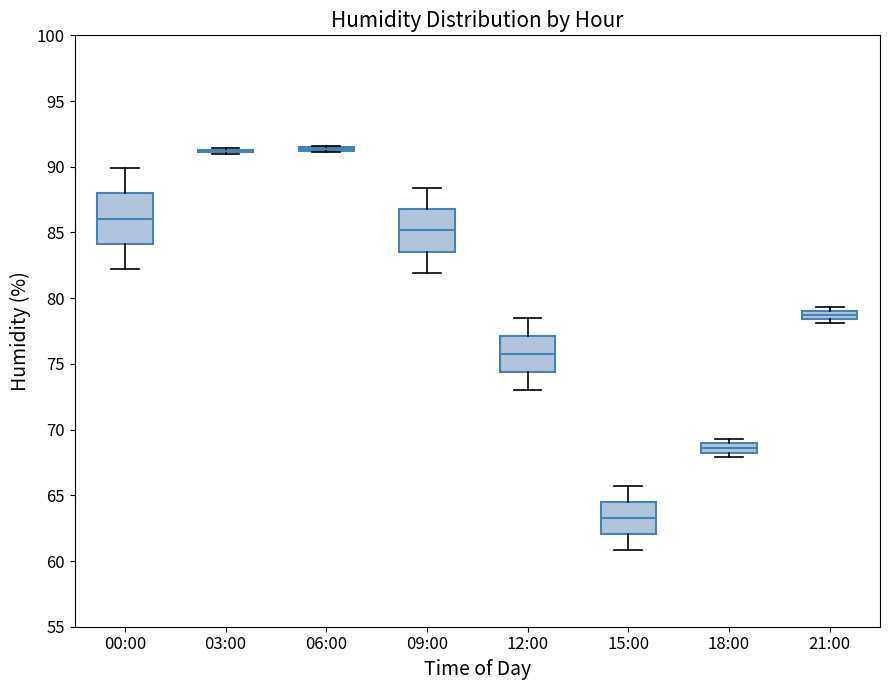

Where does the lower whisker of the box for 09:00 end on the y-axis? The values are not printed on the chart, so give them approximately, as read against the axis.

82.0